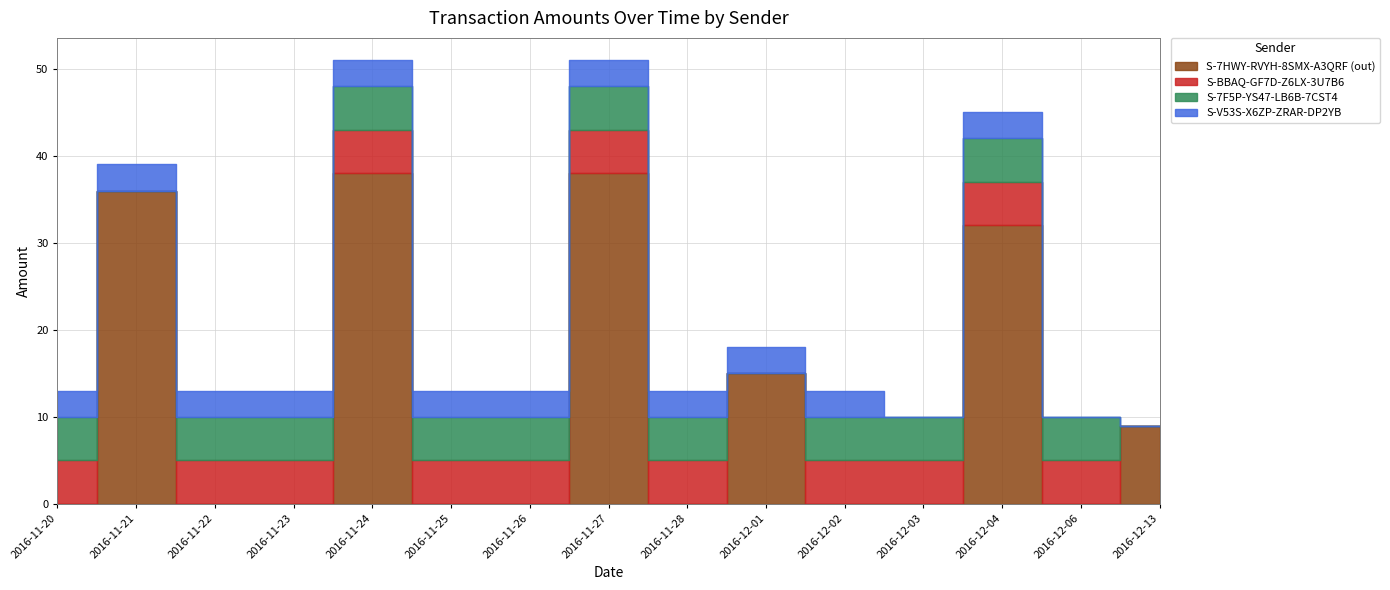

Rank the series at 2016-11-27 from highest to lowest value.

S-7HWY-RVYH-8SMX-A3QRF (out), S-BBAQ-GF7D-Z6LX-3U7B6, S-7F5P-YS47-LB6B-7CST4, S-V53S-X6ZP-ZRAR-DP2YB